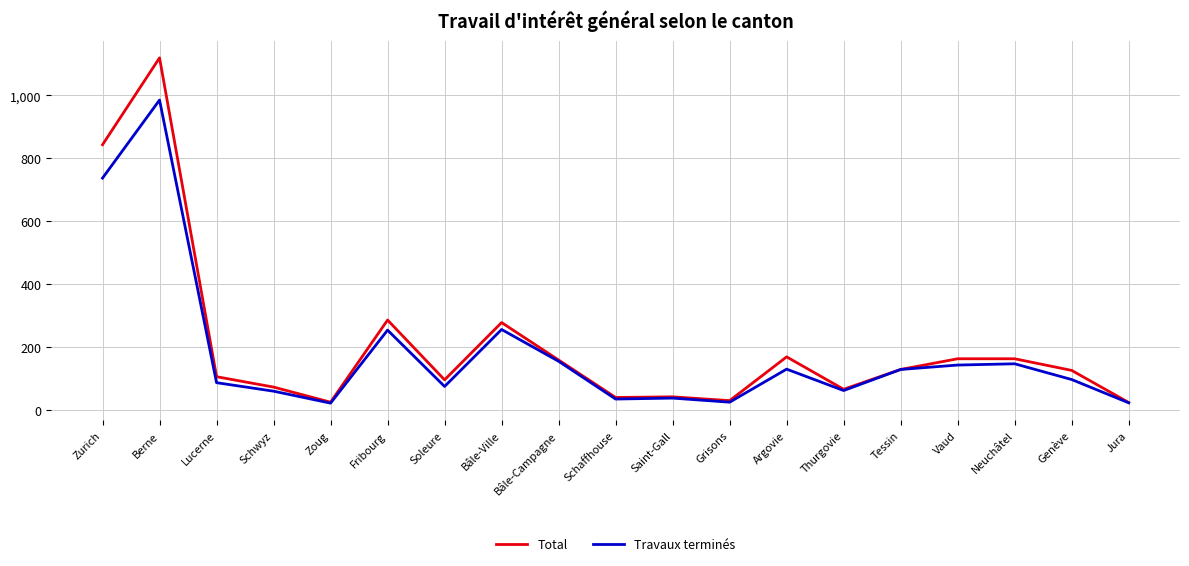

Which series changed the most between Schaffhouse and Neuchâtel?

Total